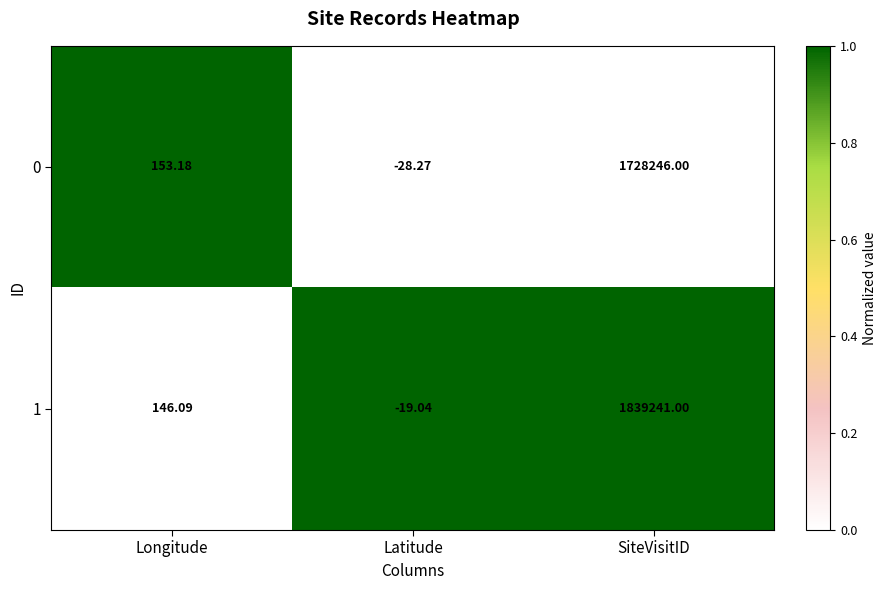

How many series are shown in this chart?

2